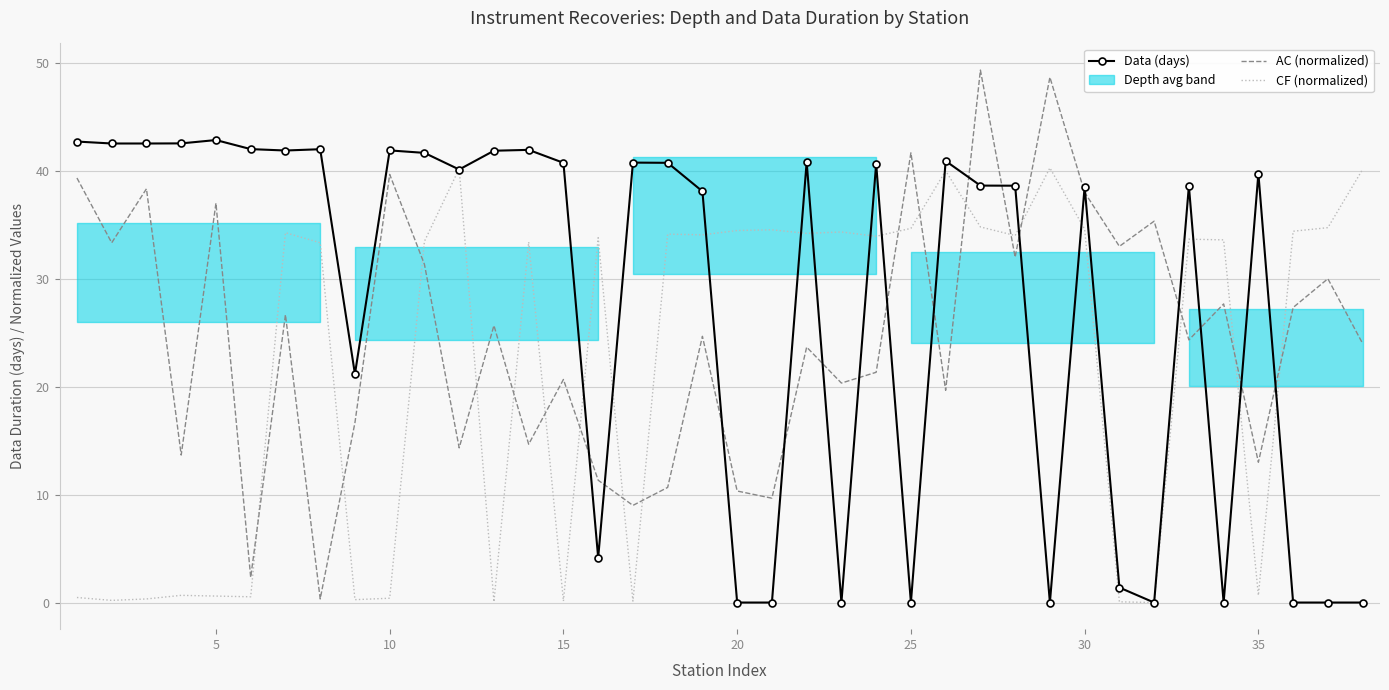

True or false: AC (normalized) has a value of 13.0 at 35.

True